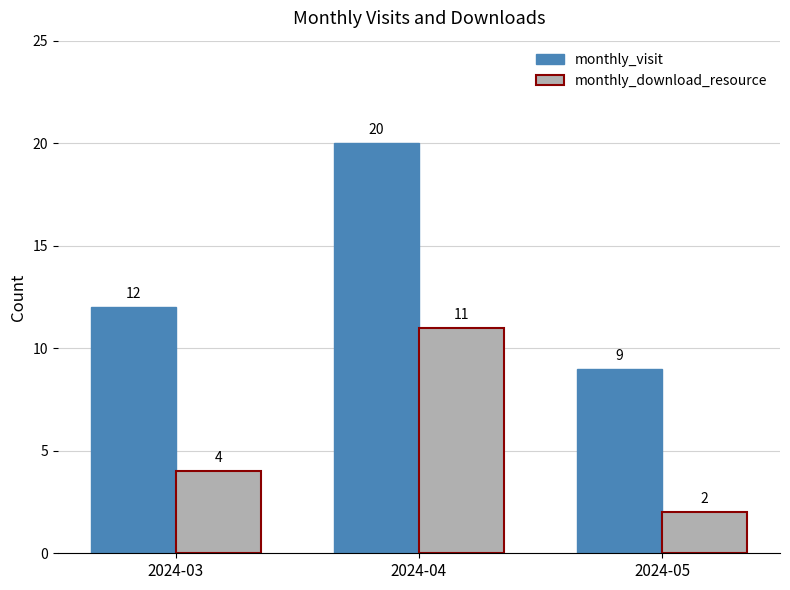

What is the value of the monthly_visit bar at the 2nd from the left?

20